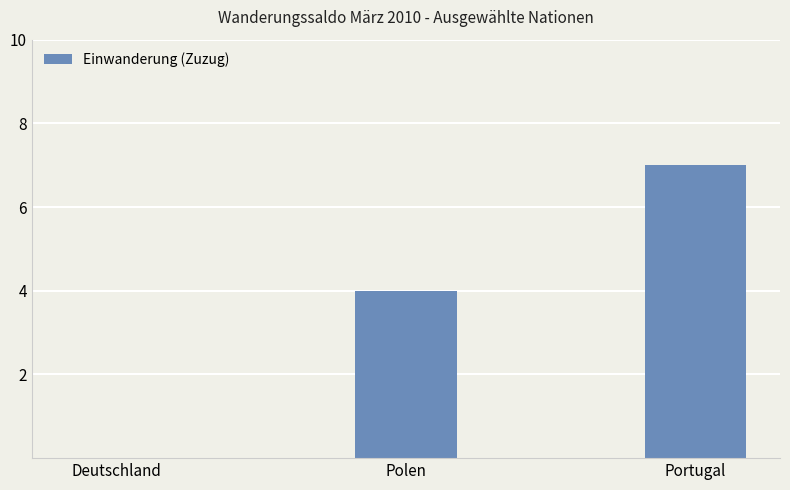

What is the change in value from Deutschland to Polen?

+4